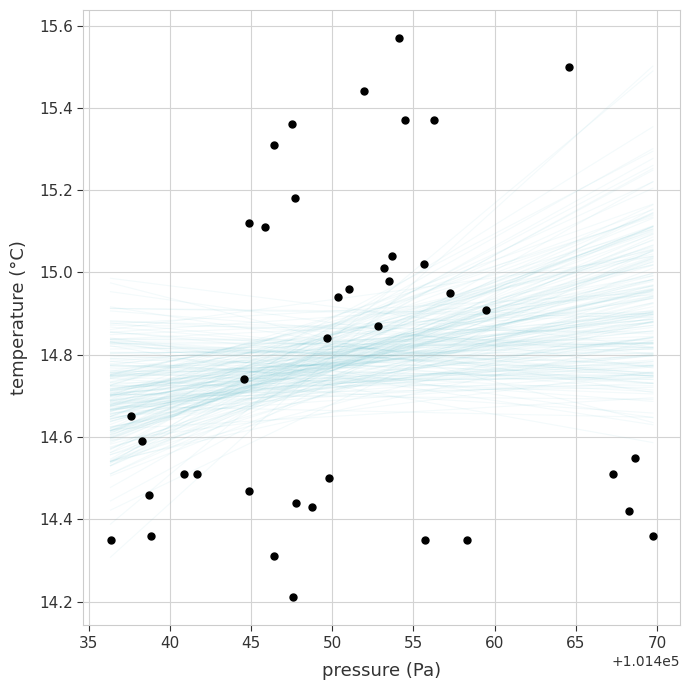

What is the range of X values (max minus min)?

33.4